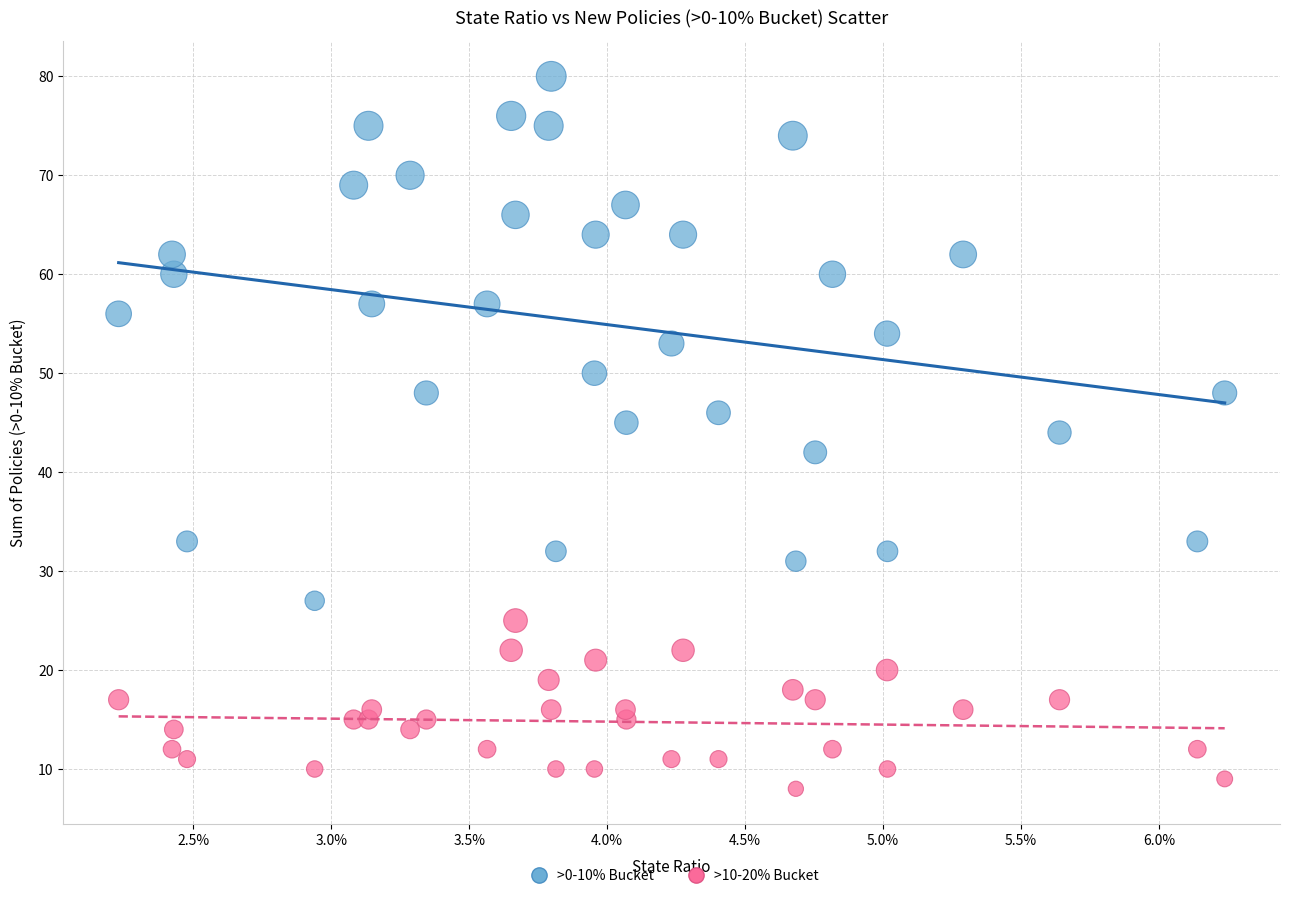

Which series reaches the maximum Y coordinate?

>0-10% Bucket